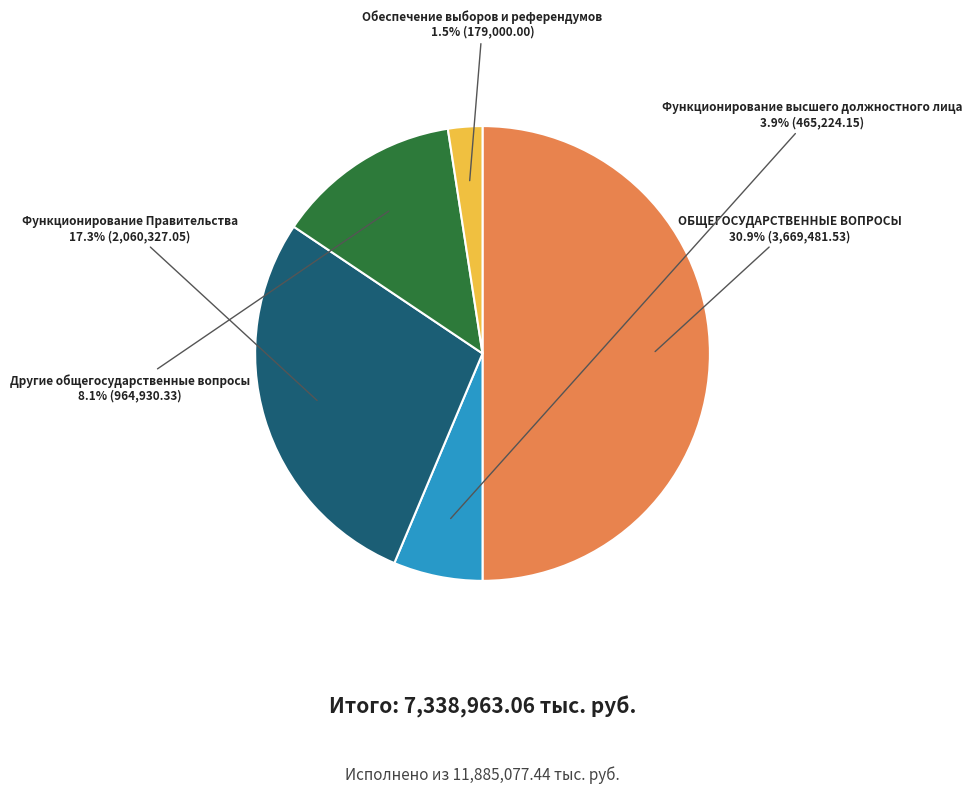

Does ОБЩЕГОСУДАРСТВЕННЫЕ ВОПРОСЫ represent more than half of the total?

No